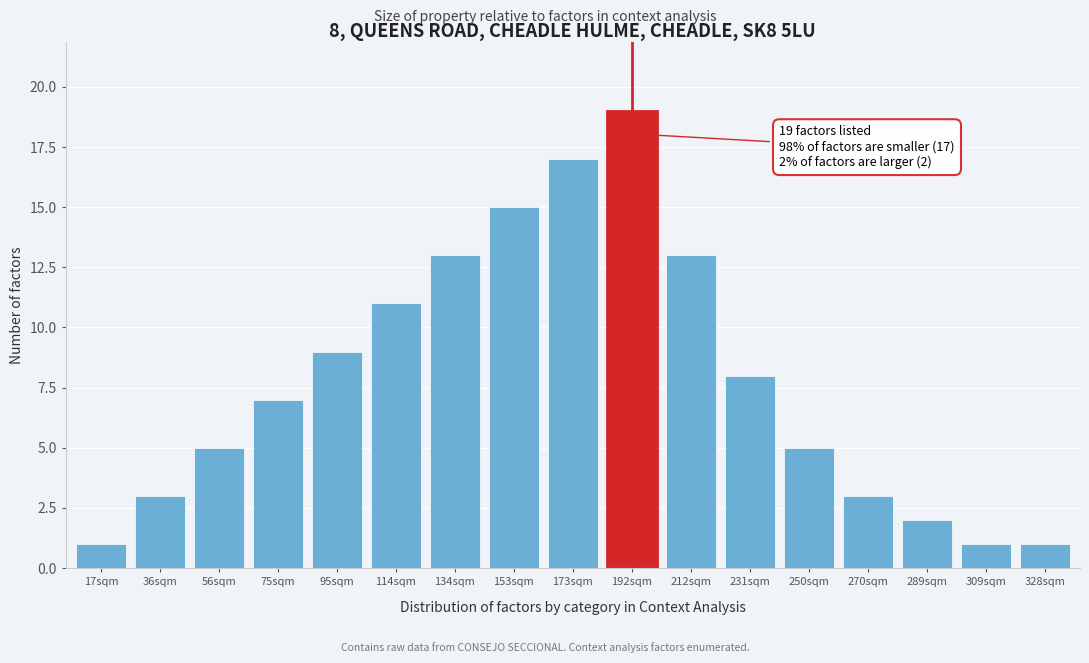

Reading right to left, transcribe all the data shown in this chart.

1	1	2	3	5	8	13	19	17	15	13	11	9	7	5	3	1